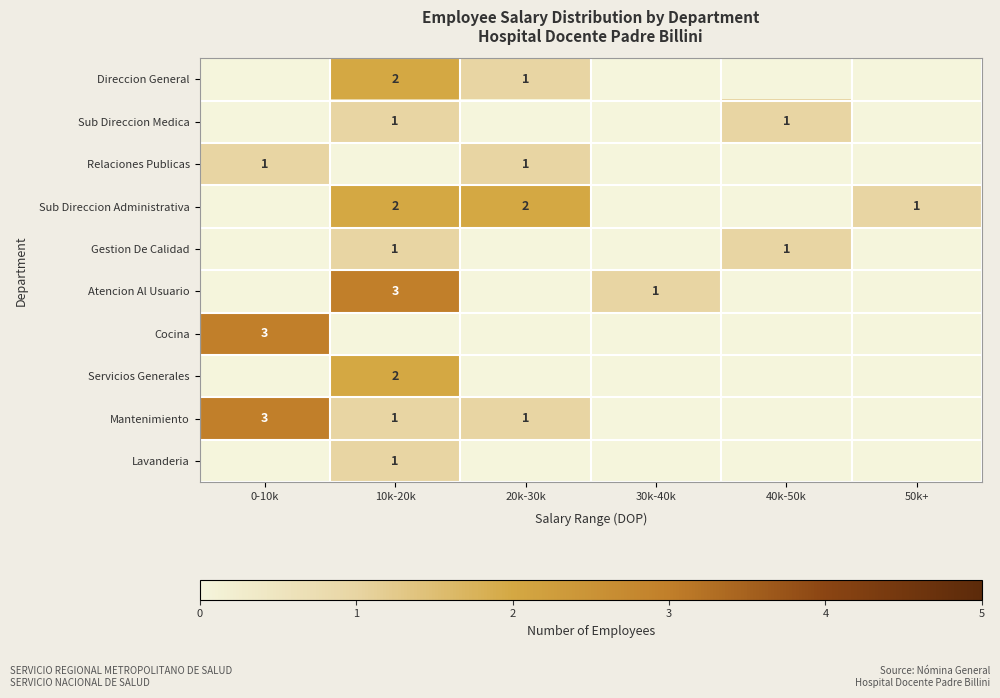

The Sub Direccion Administrativa series shows 1 at 50k+. True or false?

True